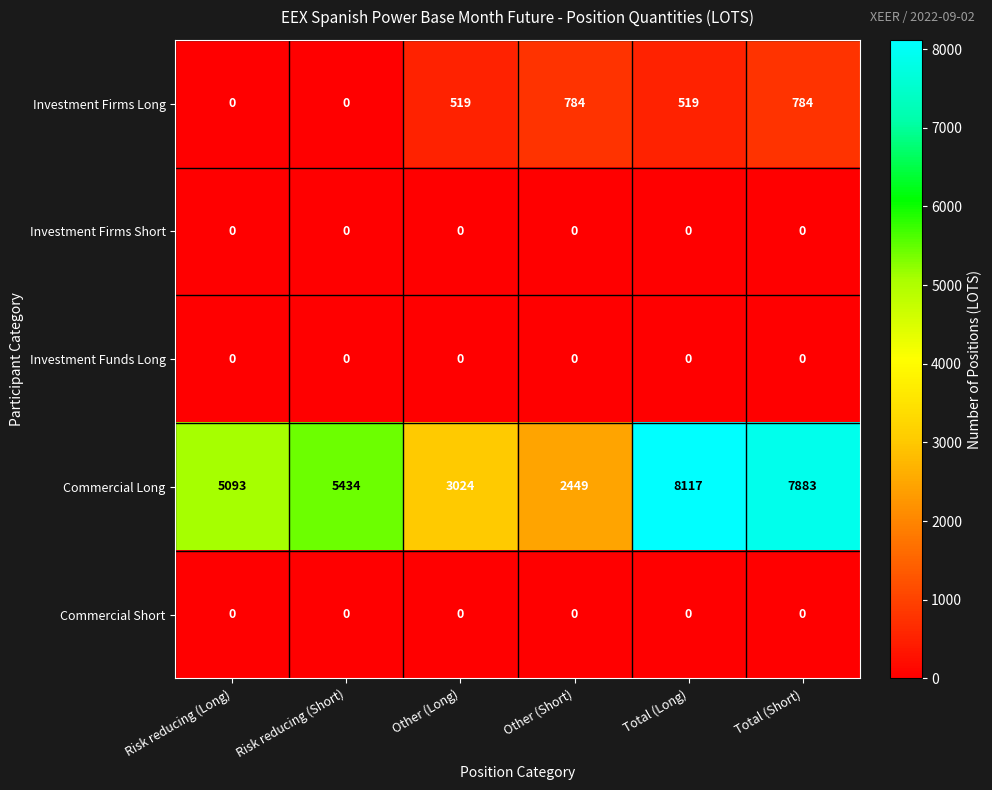

At how many categories does at least one series exceed 456?

6